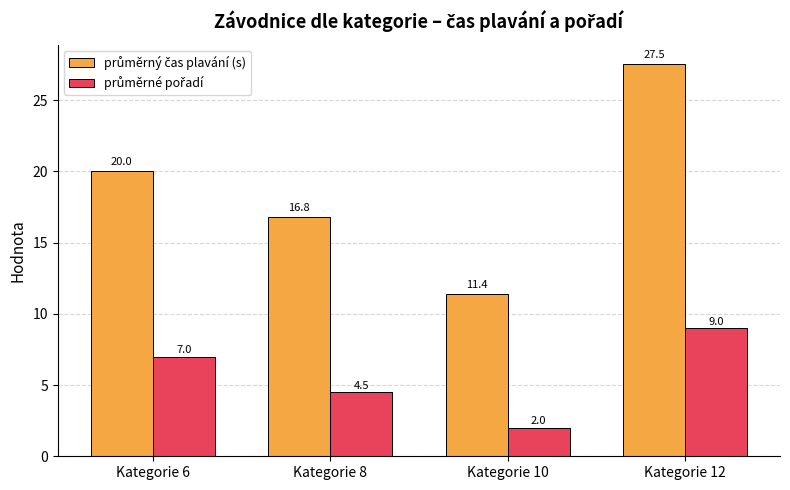

How many categories are shown in the chart?

4